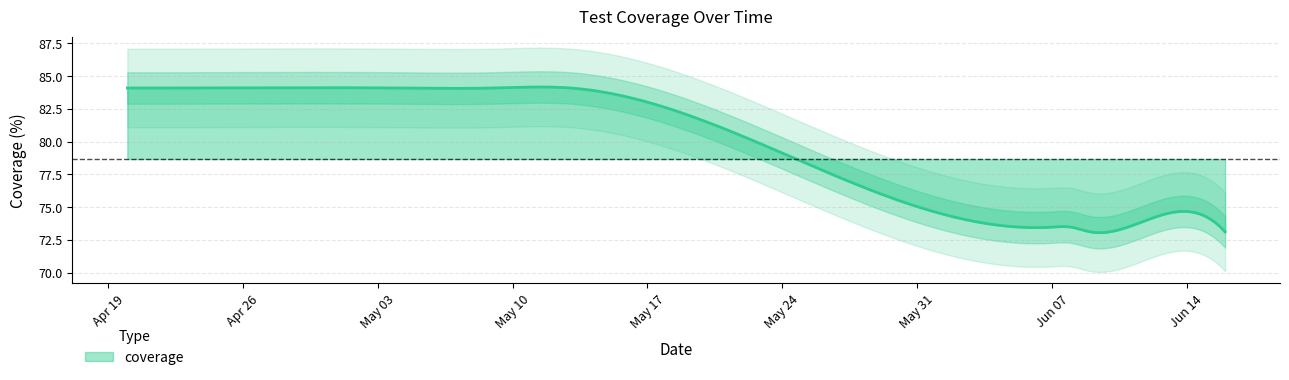

Count the number of values greater than 84.

5